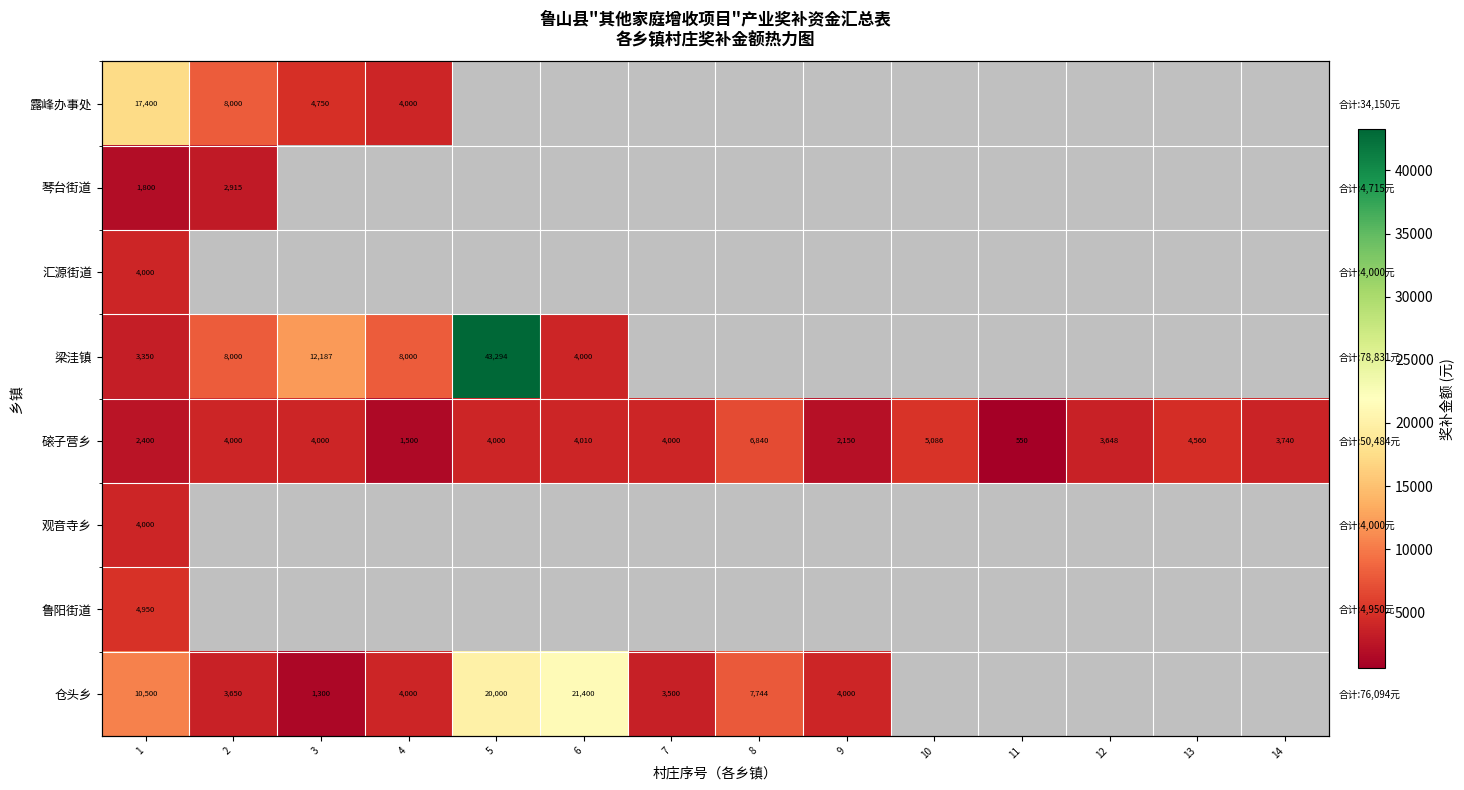

At how many categories does at least one series exceed 24247?

1